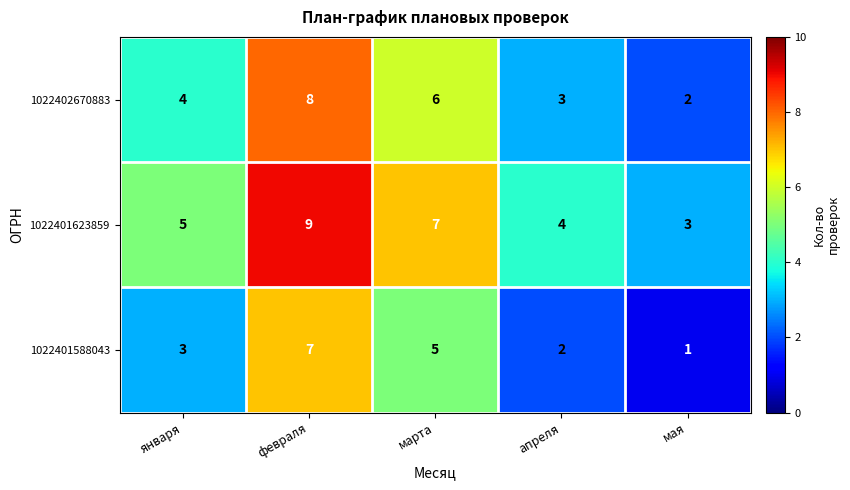

What is the spread (max minus min) of values at января?

2